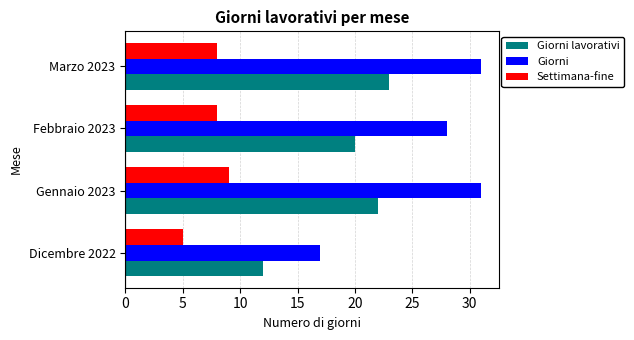

What are all the series names shown in the legend?

Giorni lavorativi, Giorni, Settimana-fine